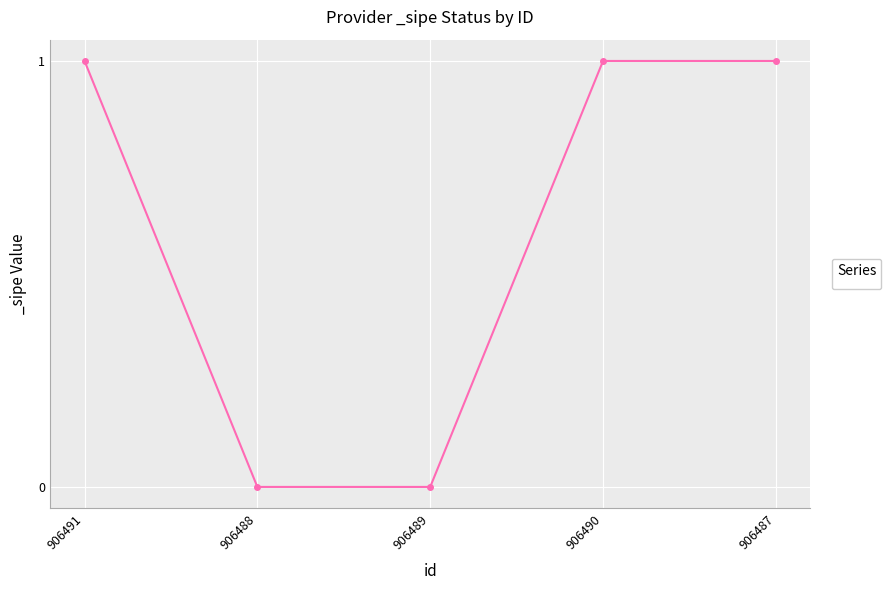

What is the label of the 3rd point from the right?

906489